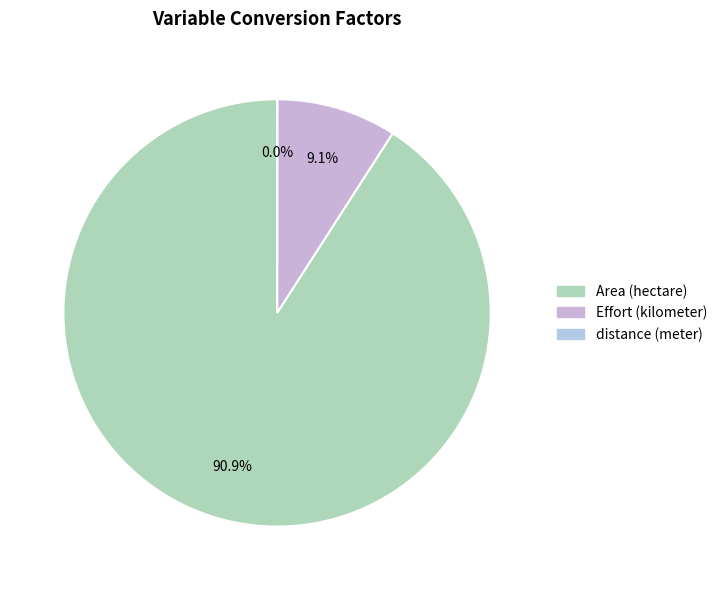

Count the number of slices in the pie.

3